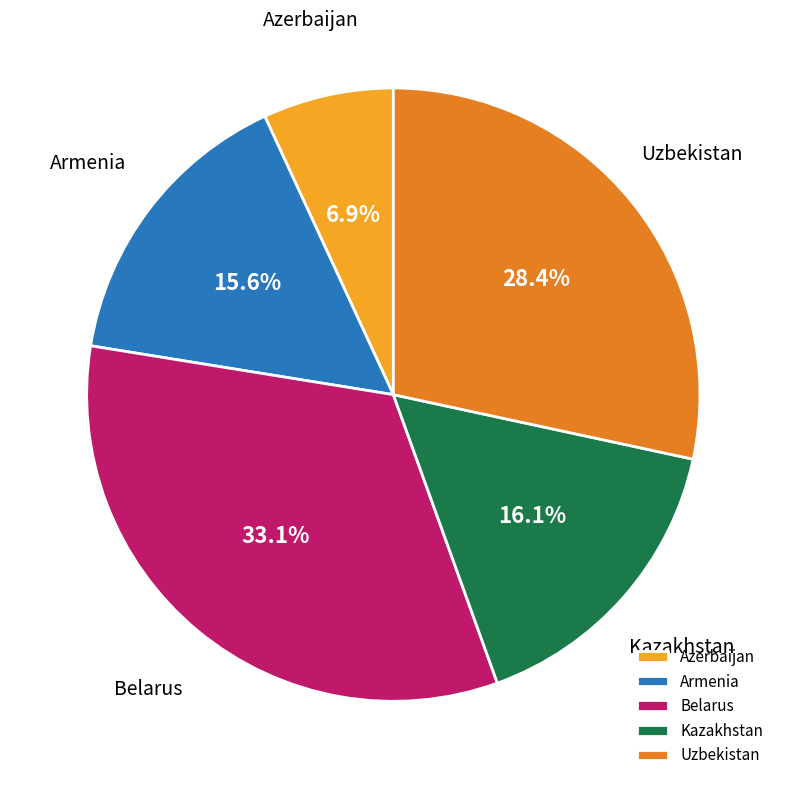

How much of the chart is everything except Azerbaijan?

93.1%